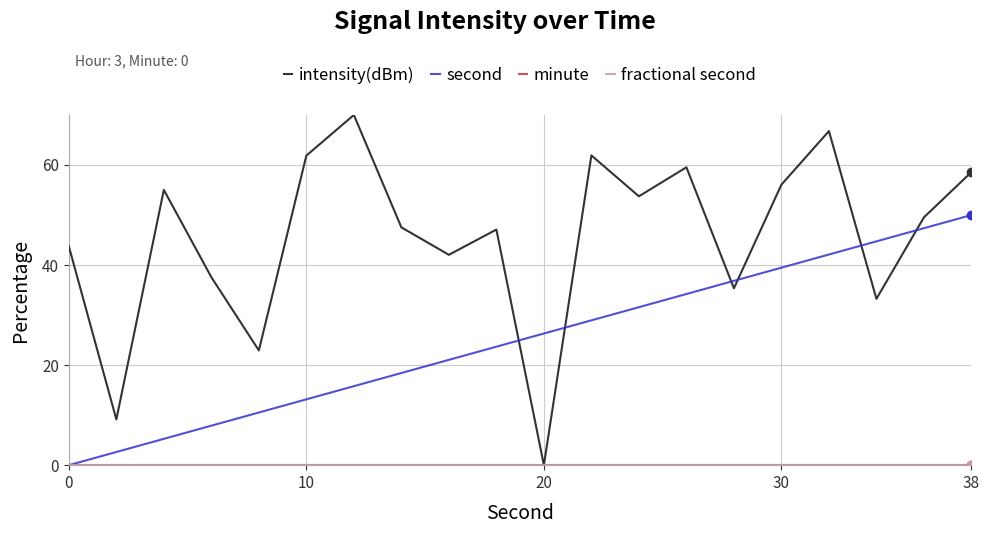

Does the chart display data point markers on the line(s)?

No